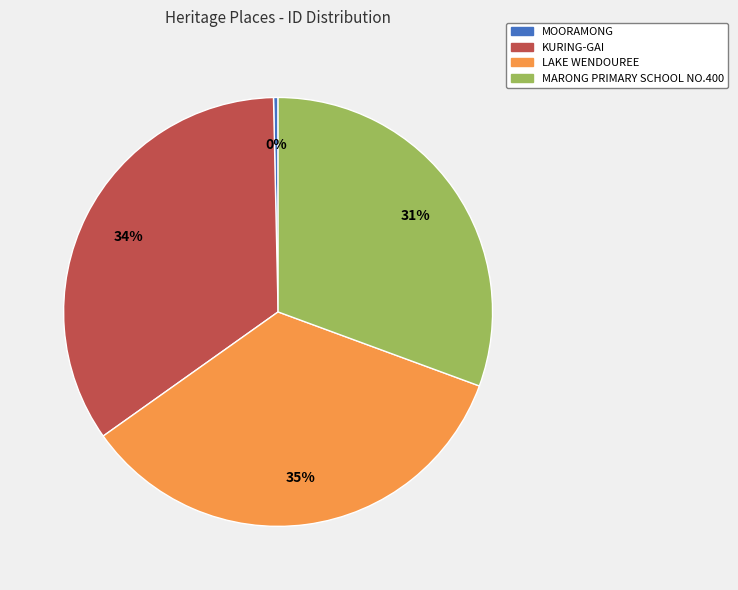

What is the ratio of the value at KURING-GAI to the value at LAKE WENDOUREE?

1.0